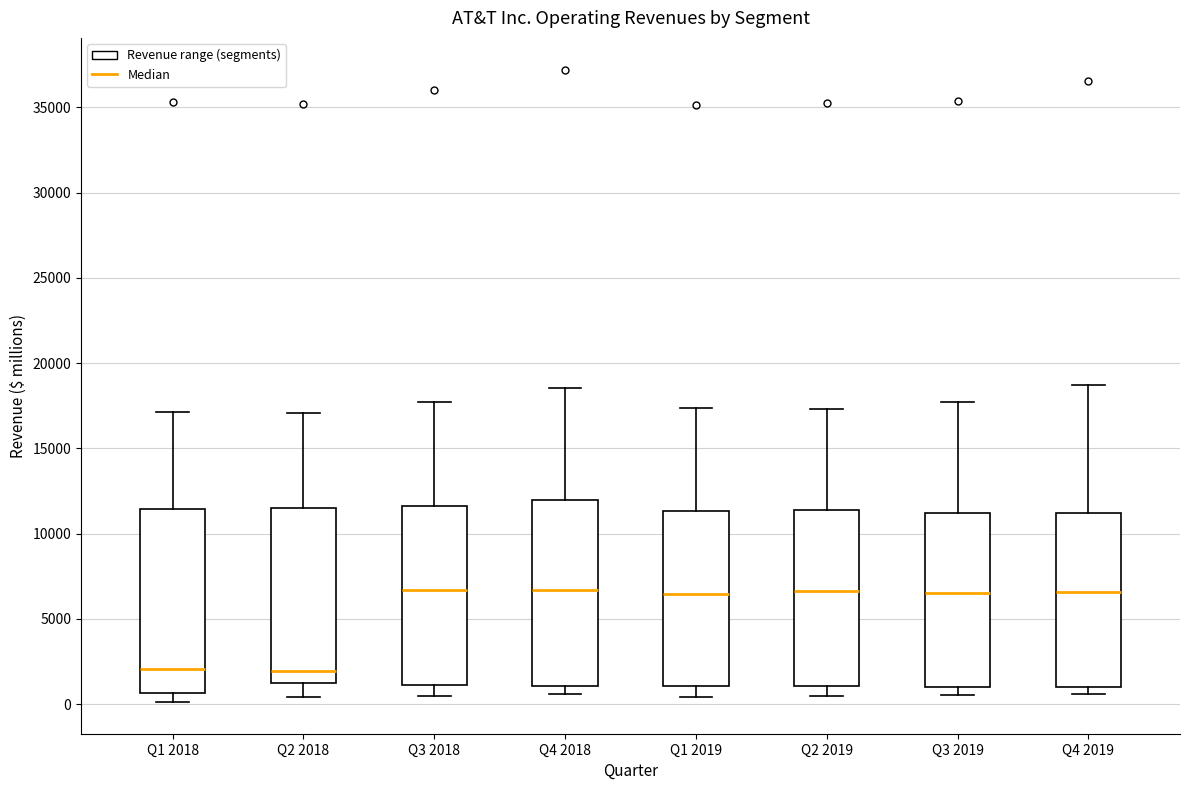

Reading left to right, transcribe this box plot: for each box, give where its median line is, the range the box spans, and where its two whiskers end, as read against the y-axis. The values are not printed on the chart, so give them approximately, as read against the axis.

Q1 2018: median 2000, box 500 to 11500, whiskers 0 to 17000
Q2 2018: median 2000, box 1500 to 11500, whiskers 500 to 17000
Q3 2018: median 6500, box 1000 to 11500, whiskers 500 to 17500
Q4 2018: median 6500, box 1000 to 12000, whiskers 500 to 18500
Q1 2019: median 6500, box 1000 to 11500, whiskers 500 to 17500
Q2 2019: median 6500, box 1000 to 11500, whiskers 500 to 17500
Q3 2019: median 6500, box 1000 to 11000, whiskers 500 to 17500
Q4 2019: median 6500, box 1000 to 11000, whiskers 500 to 18500